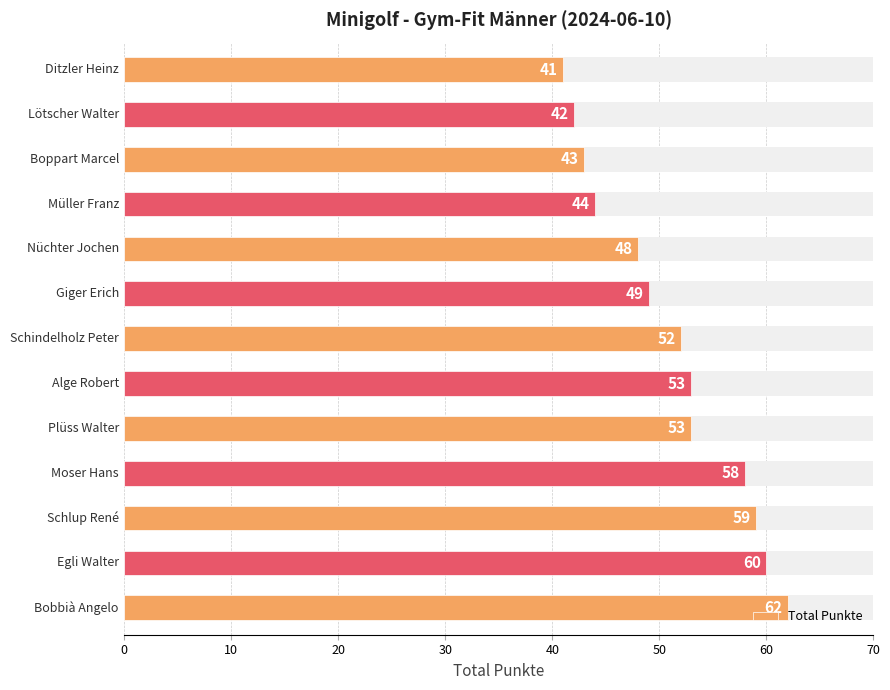

The chart shows a value of 95 at 12. True or false?

False